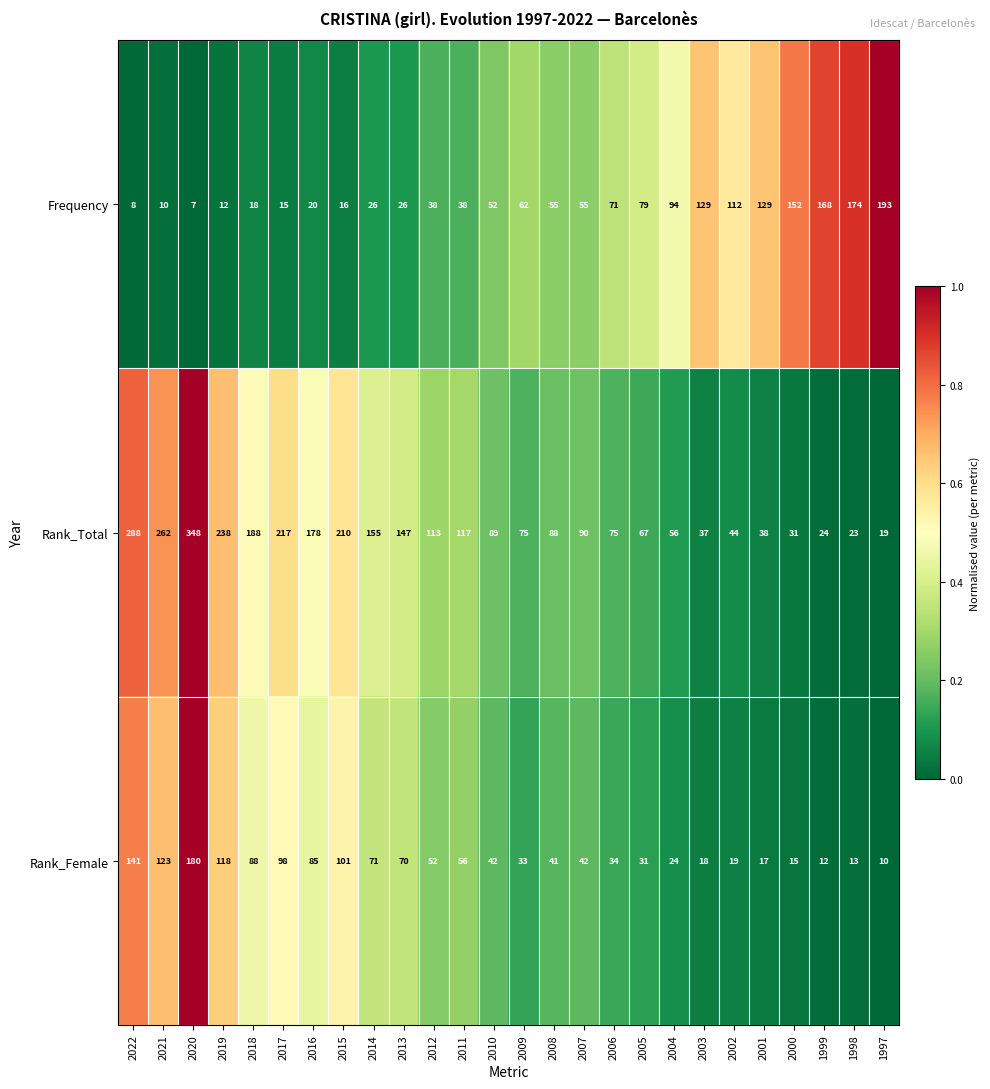

What is the approximate value of Rank_Total at 2000, to the nearest 5?

30